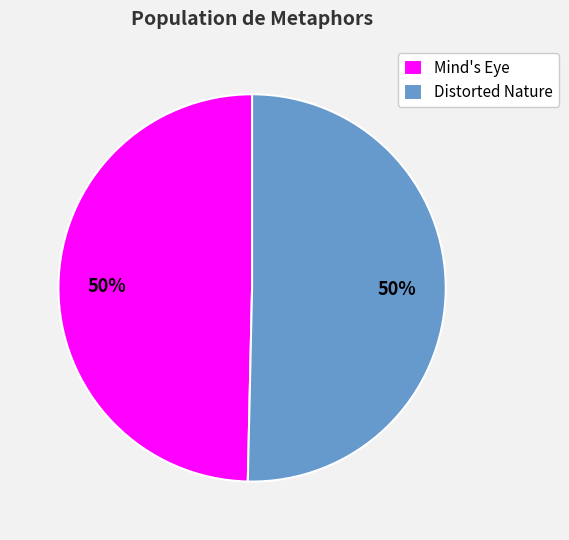

Approximately how many times larger is the value at Mind's Eye compared to Distorted Nature?

1.0